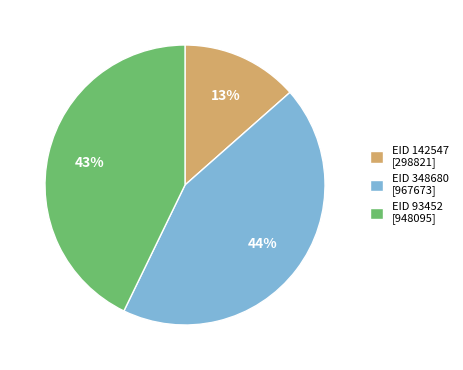

Is it true that EID 348680 is 31% of the pie?

False